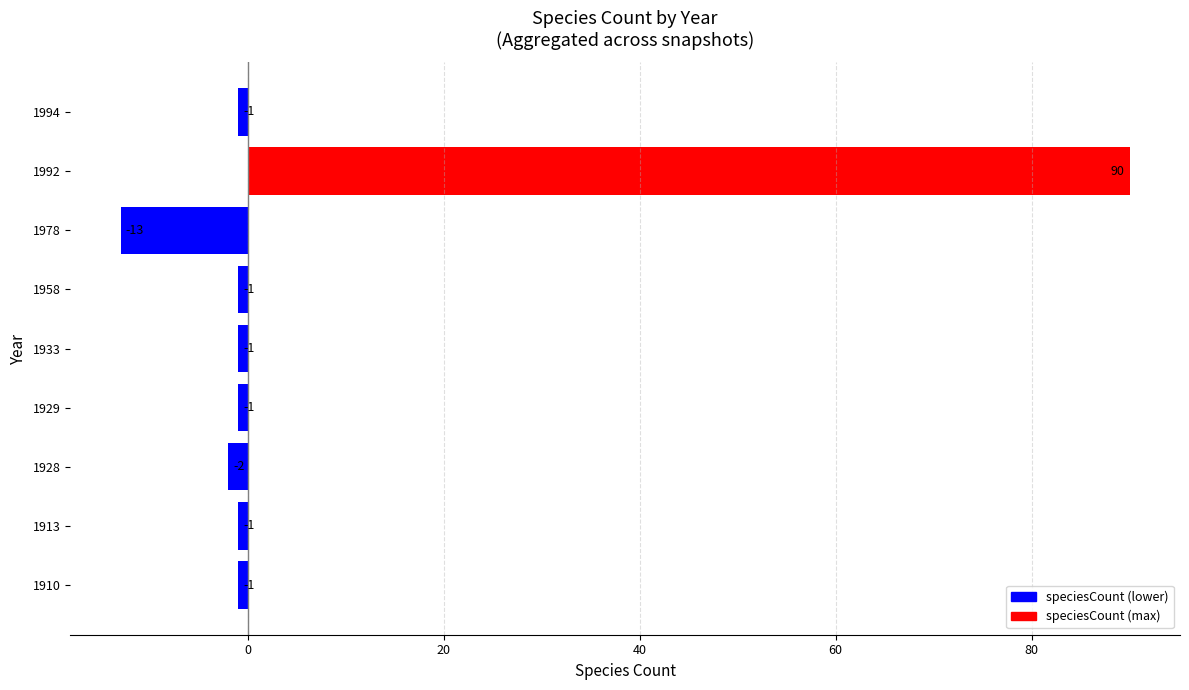

What is the change in value from 1913 to 1992?

+91